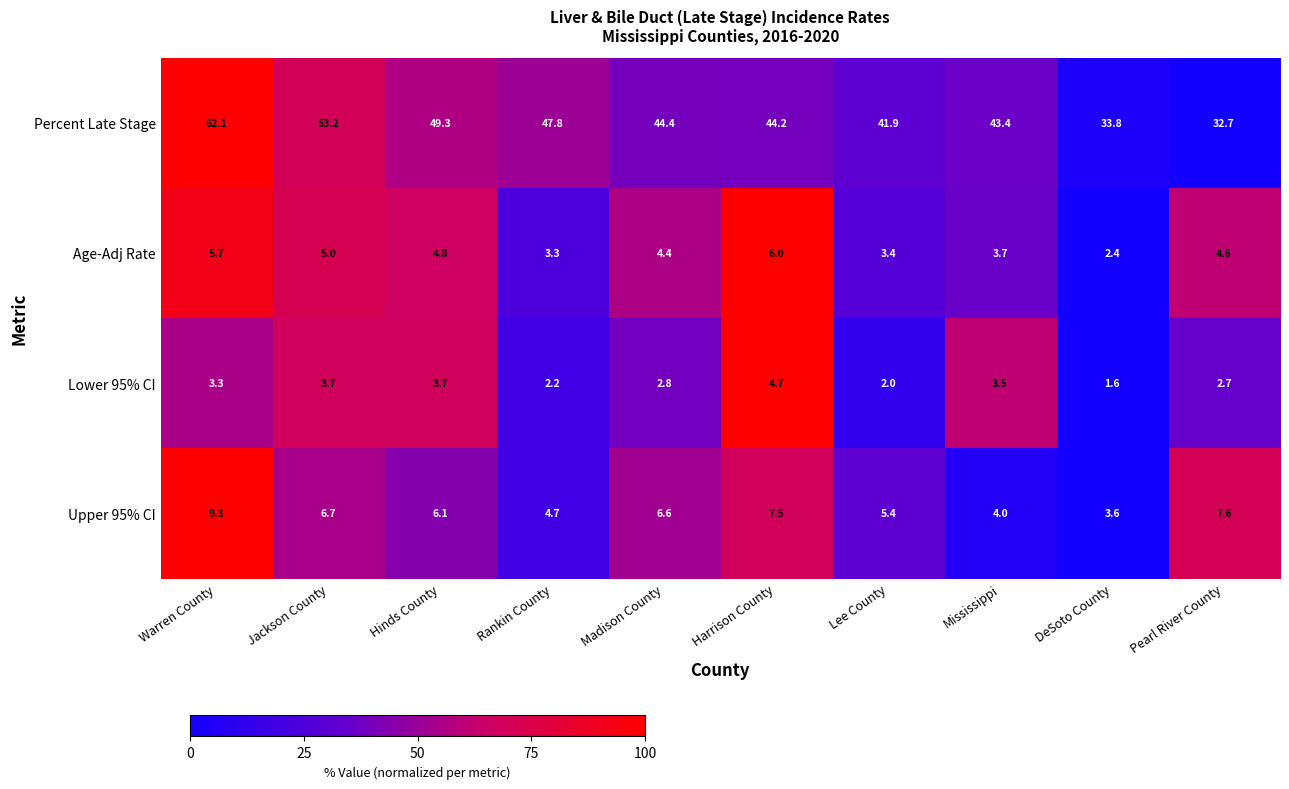

How many data points does each series have?

10